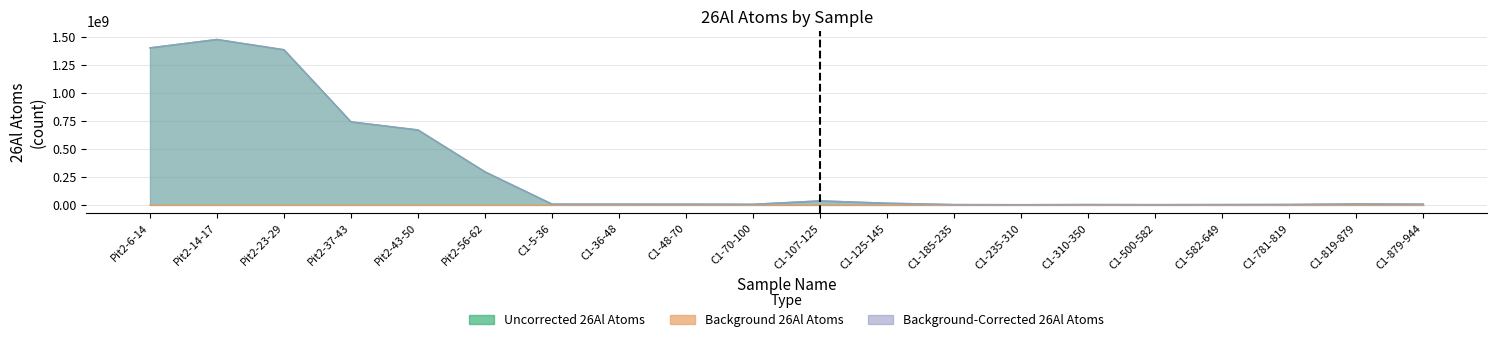

True or false: Background 26Al Atoms has a value of 99522.7 at C1-5-36.

False